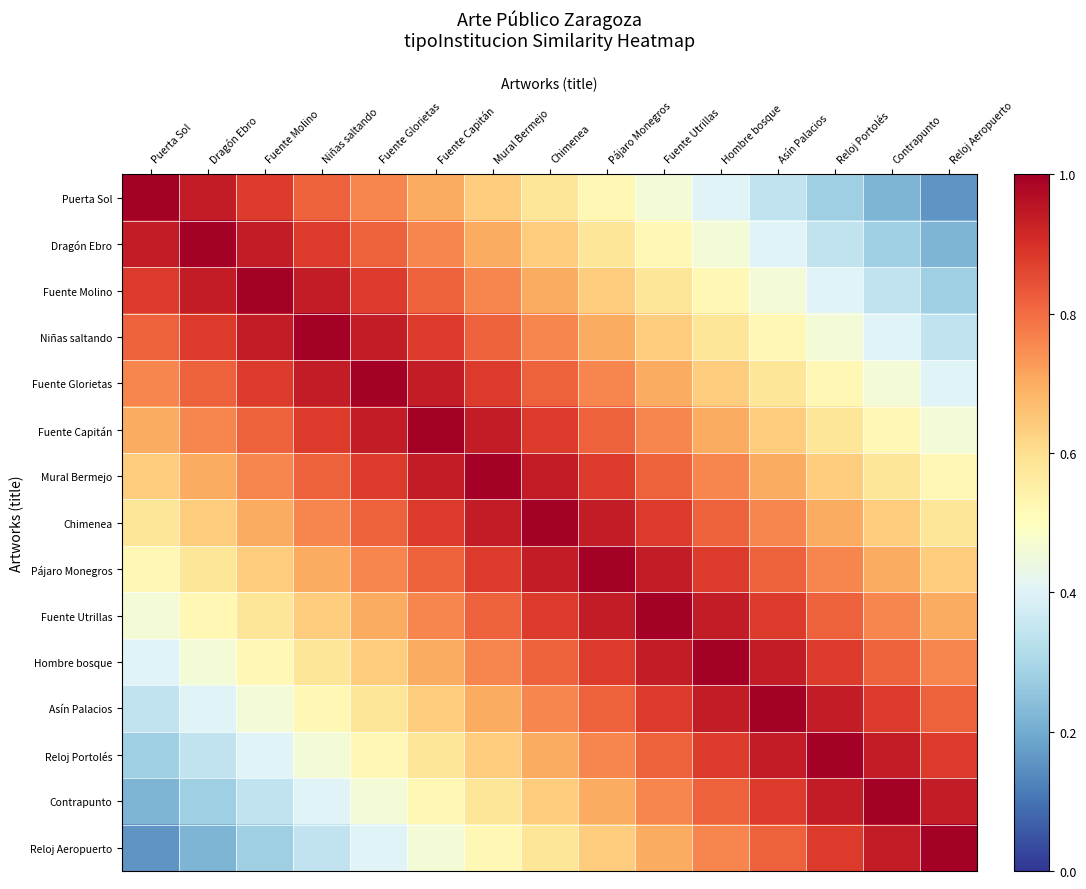

What is the total value across all series at Pájaro Monegros?

11.6